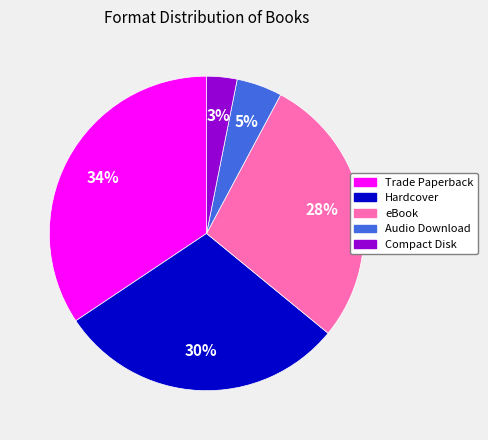

Rank the categories by value from highest to lowest.

Trade Paperback, Hardcover, eBook, Audio Download, Compact Disk